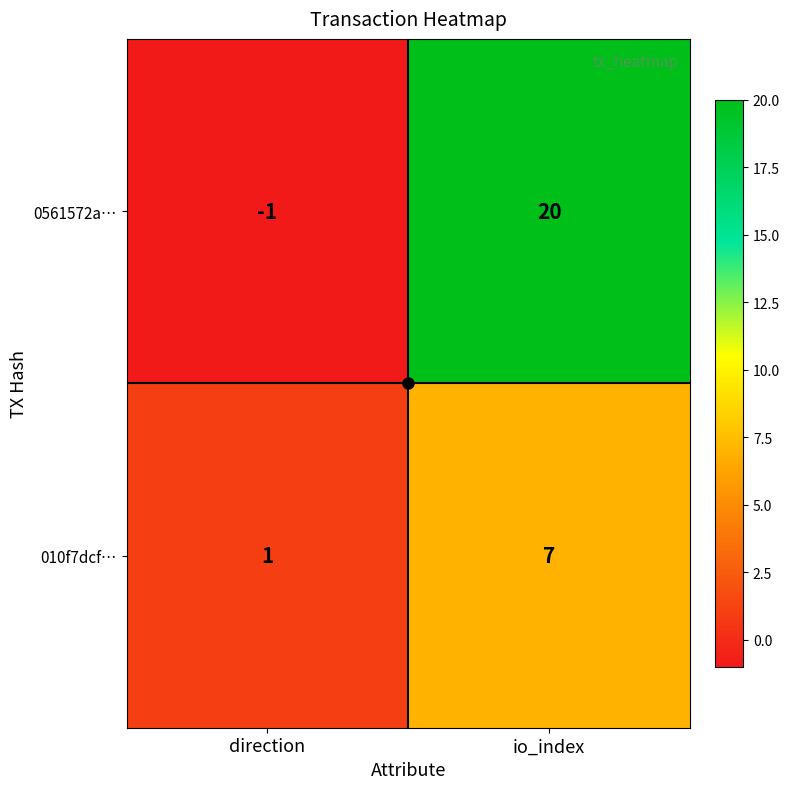

At which category does the chart reach its minimum across all series?

direction